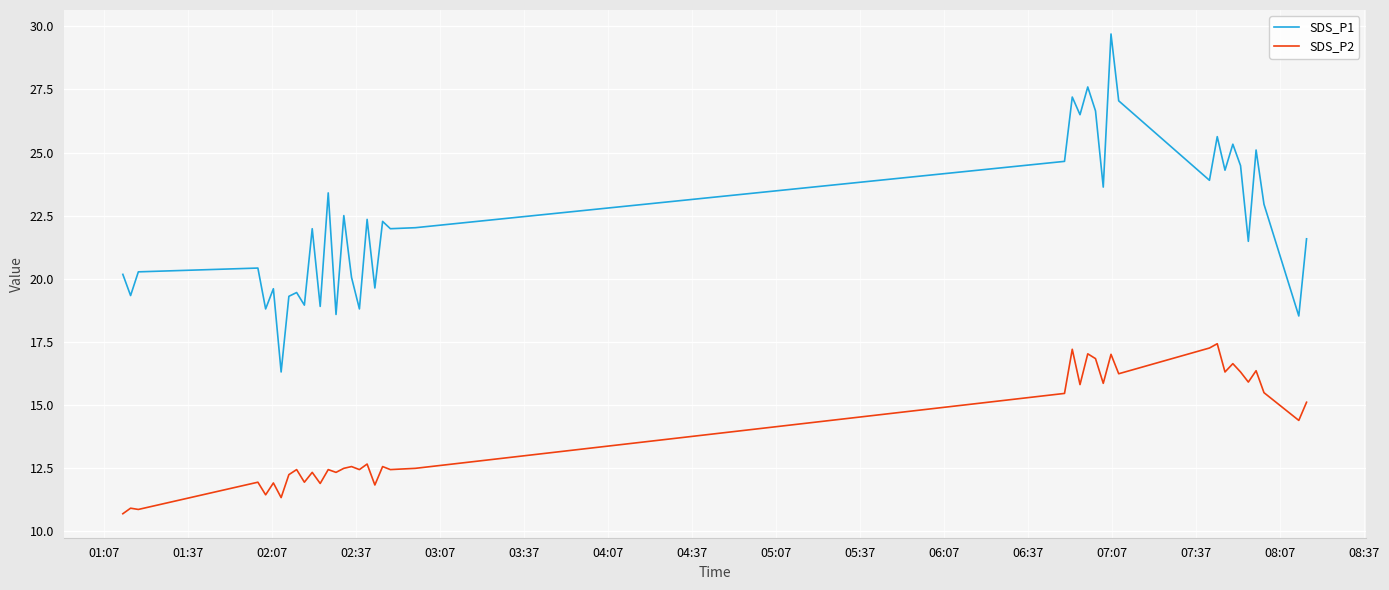

List the series in order of their overall mean, lowest first.

SDS_P2, SDS_P1